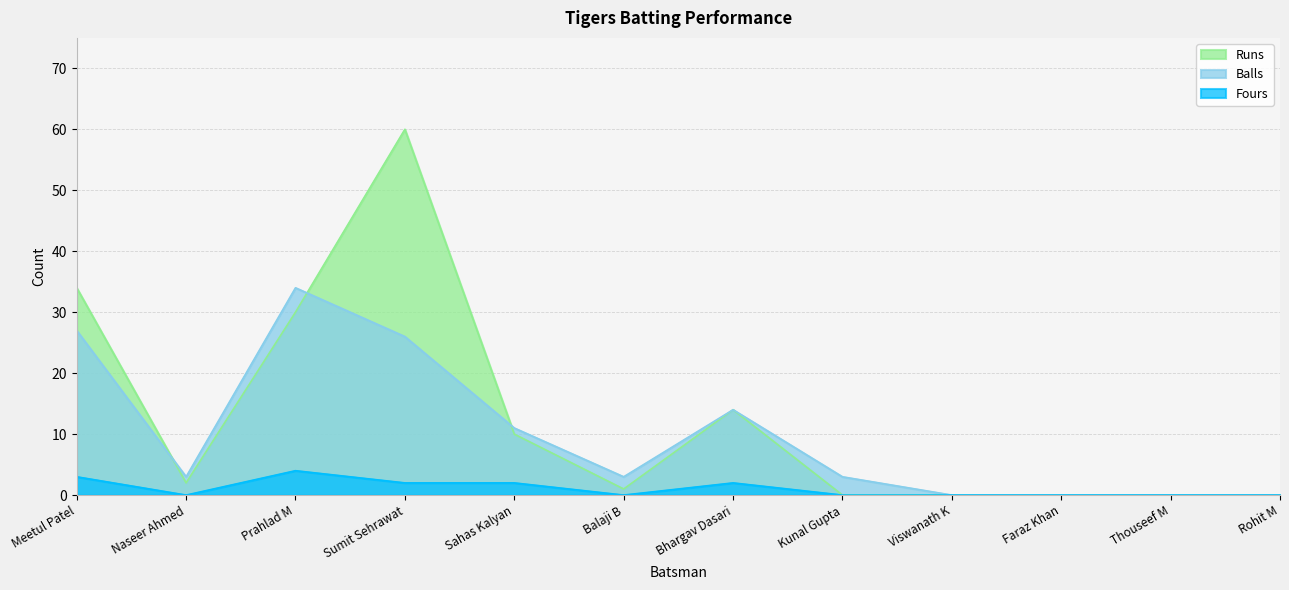

Which label corresponds to the smallest value in the chart?

Kunal Gupta